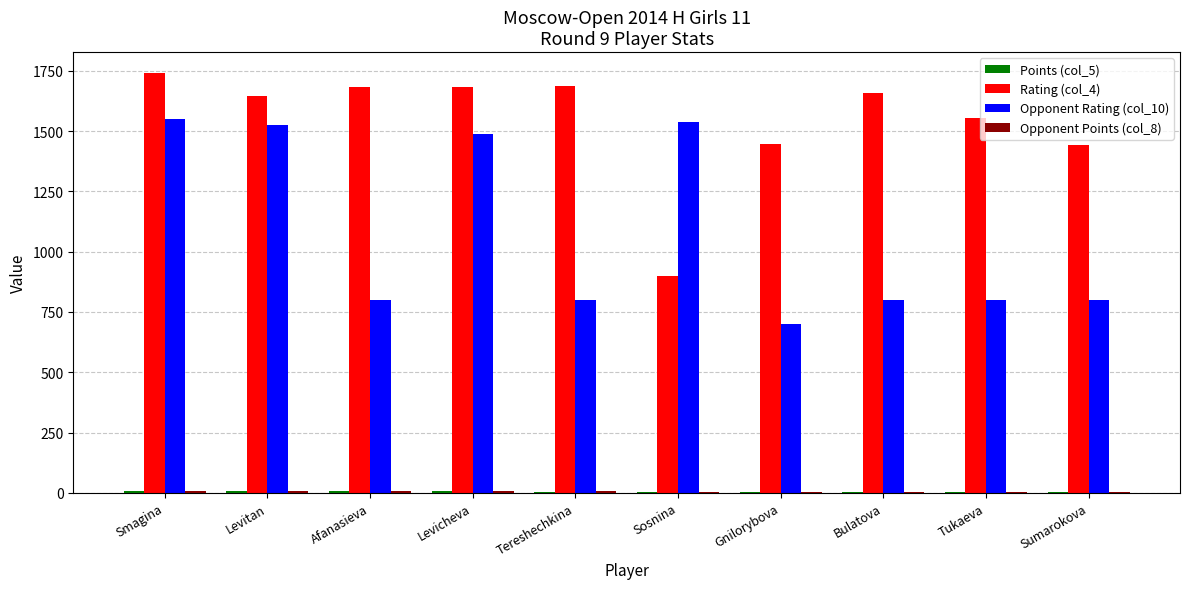

Is it true that Rating (col_4) equals 1446.0 at Gnilorybova?

True